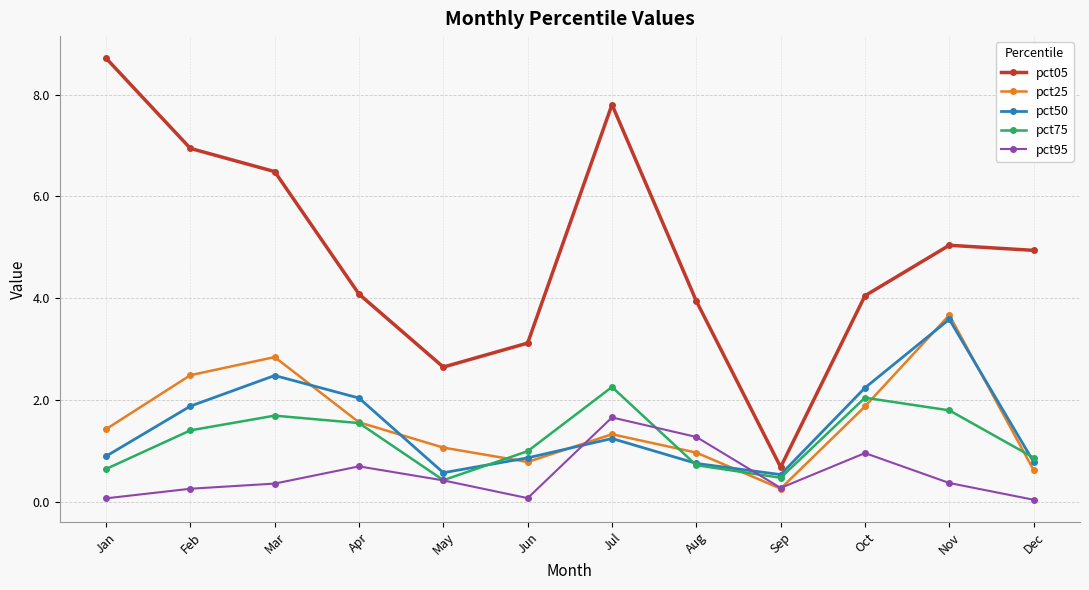

Does the chart have visible grid lines?

Yes